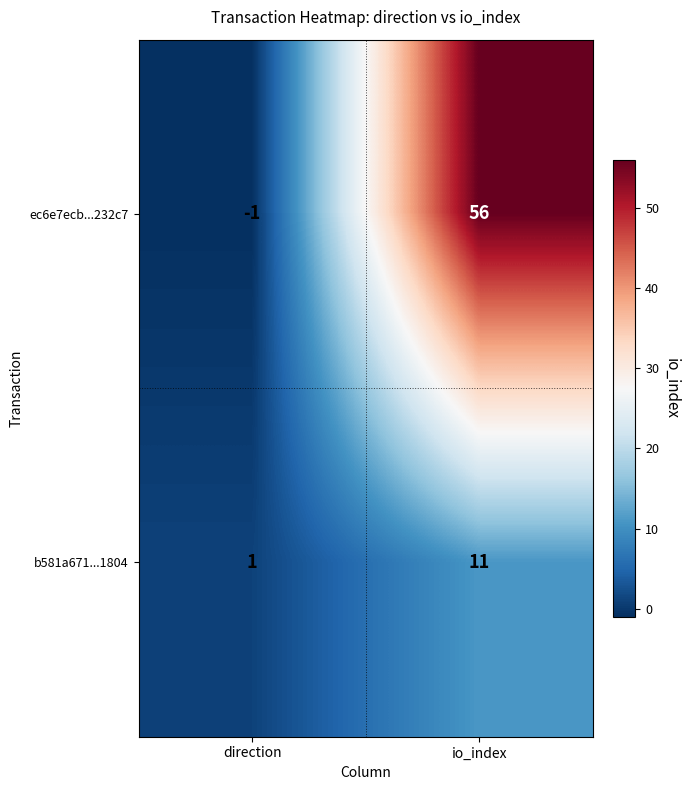

At which category does the chart reach its minimum across all series?

direction